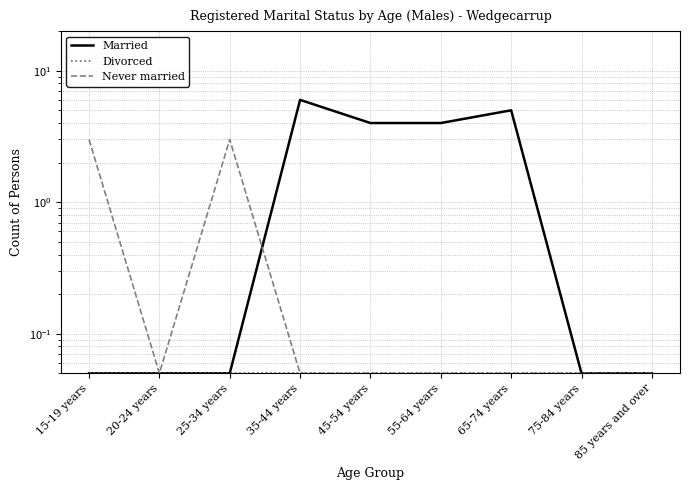

Reading right to left, transcribe all the data shown in this chart.

Married: 85 years and over=0.1	75-84 years=0.1	65-74 years=5.0	55-64 years=4.0	45-54 years=4.0	35-44 years=6.0	25-34 years=0.1	20-24 years=0.1	15-19 years=0.1
Divorced: 85 years and over=0.1	75-84 years=0.1	65-74 years=0.1	55-64 years=0.1	45-54 years=0.1	35-44 years=0.1	25-34 years=0.1	20-24 years=0.1	15-19 years=0.1
Never married: 85 years and over=0.1	75-84 years=0.1	65-74 years=0.1	55-64 years=0.1	45-54 years=0.1	35-44 years=0.1	25-34 years=3.0	20-24 years=0.1	15-19 years=3.0